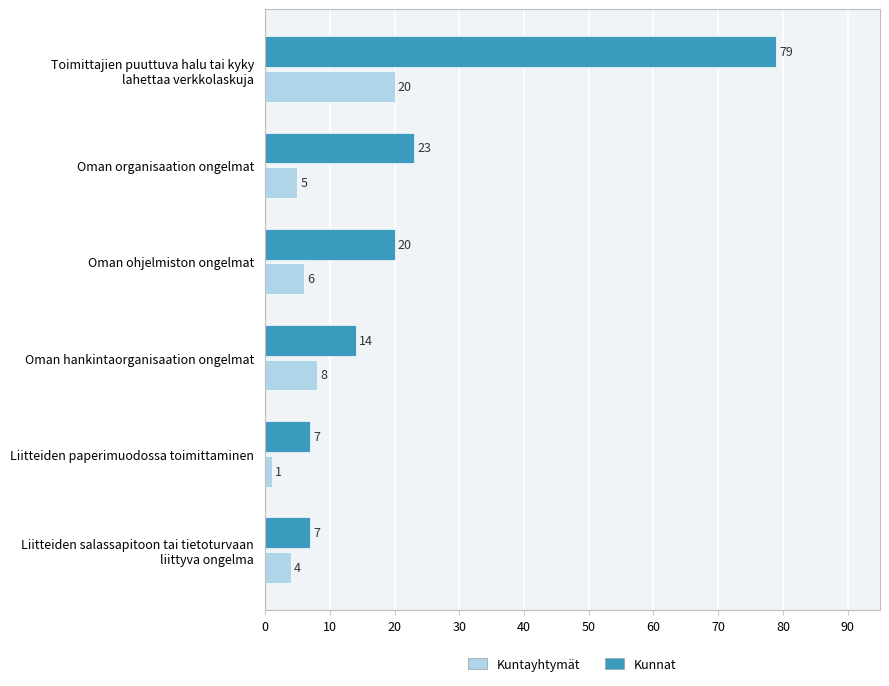

Where is Kunnat nearest to the value 43?

Oman organisaation ongelmat